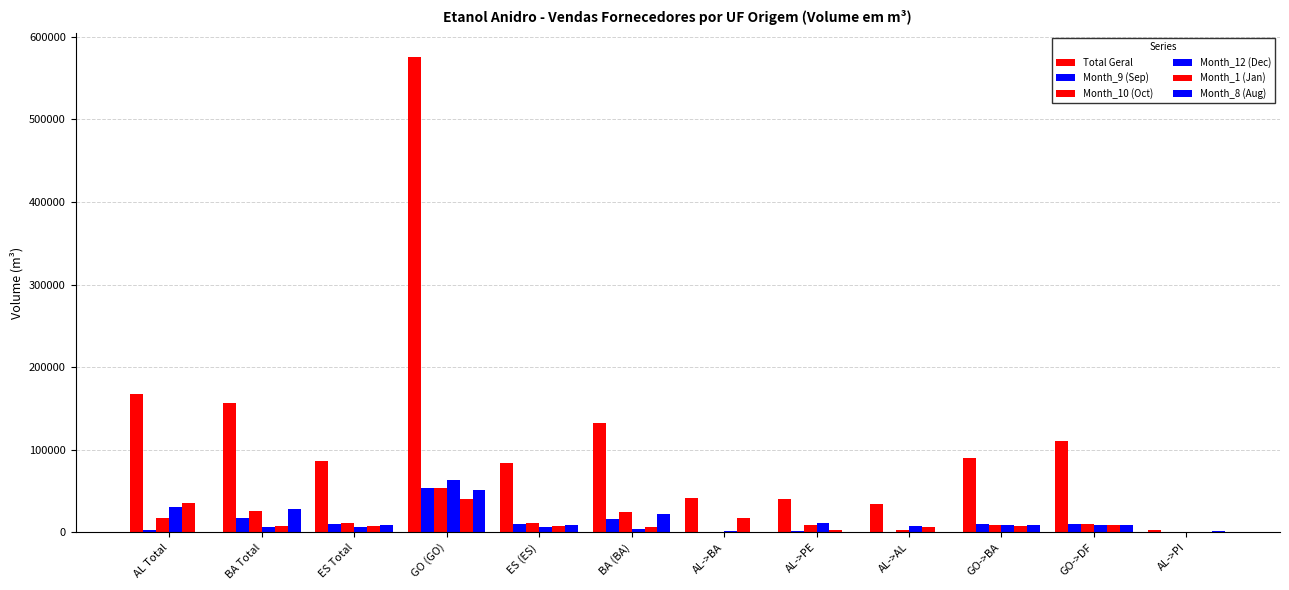

What is the spread (max minus min) of values at ES Total?

80651.4